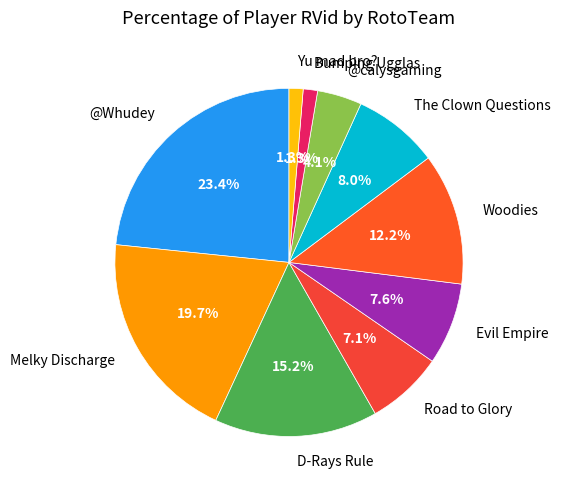

Count the number of slices in the pie.

10